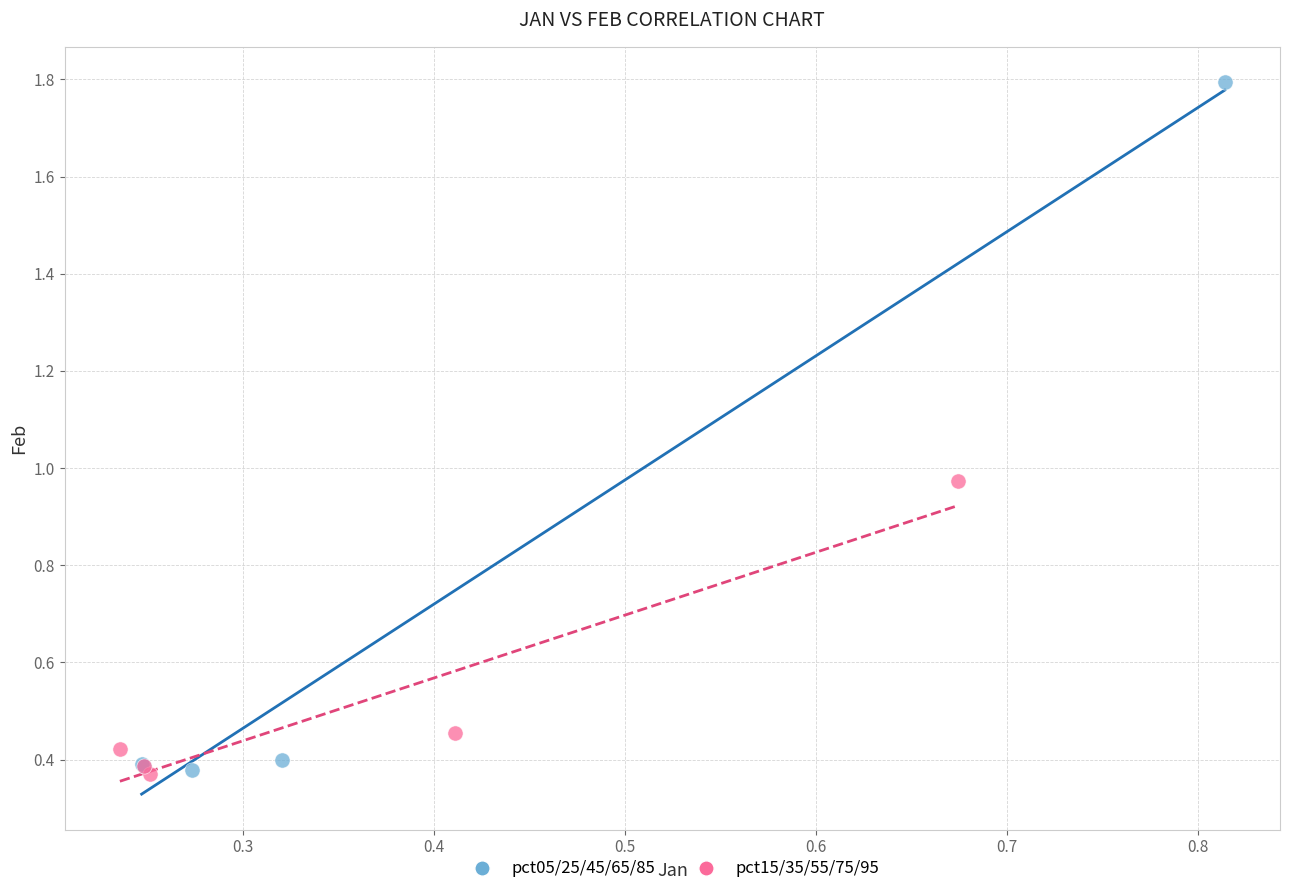

What are all the series names shown in the legend?

pct05/25/45/65/85, pct15/35/55/75/95